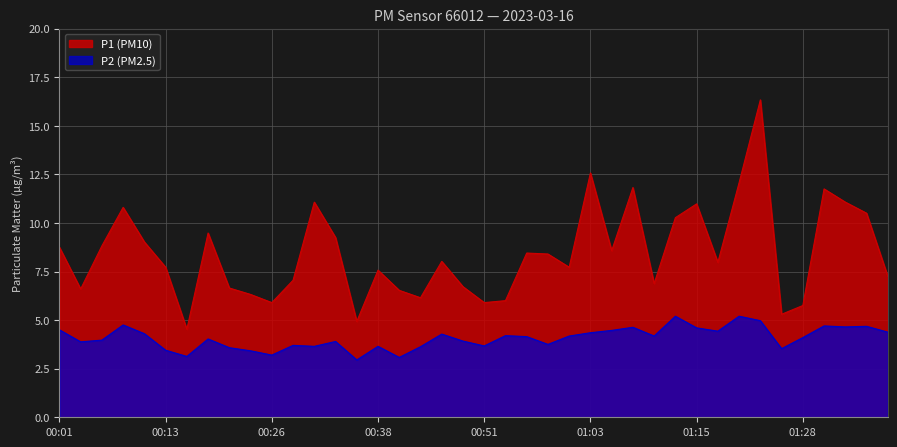

What is the average value of the P2 series?

4.1